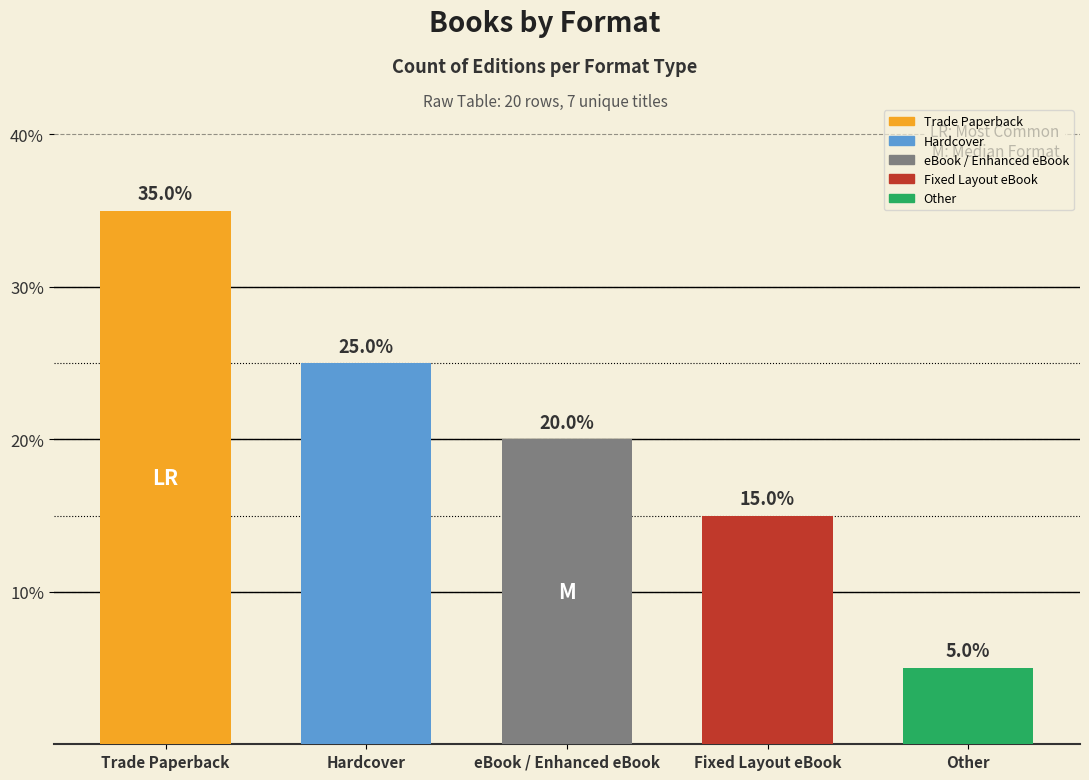

What is the maximum value shown in the chart?

35